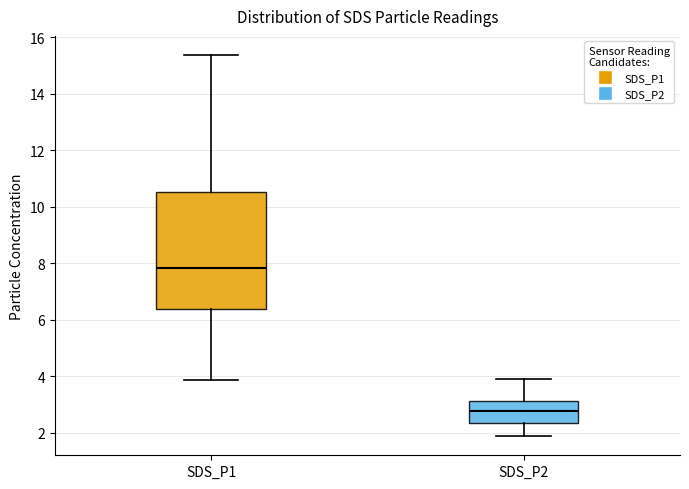

Reading left to right, read every box against the y-axis: the position of its median line, the range the box covers, and the ends of its whiskers. The values are not printed on the chart, so give them approximately, as read against the axis.

SDS_P1: median 7.8, box 6.4 to 10.6, whiskers 3.8 to 15.4
SDS_P2: median 2.8, box 2.4 to 3.2, whiskers 1.8 to 4.0